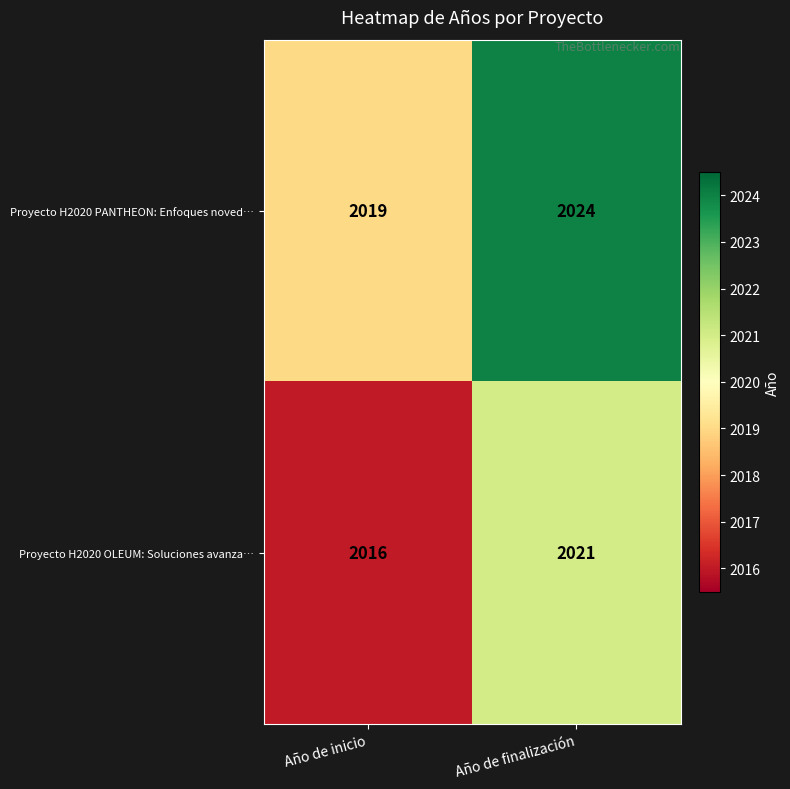

What is the total value across all series at Año de inicio?

4035